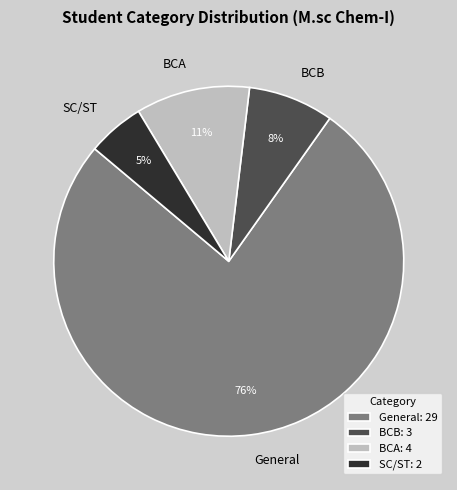

What is the majority slice?

General